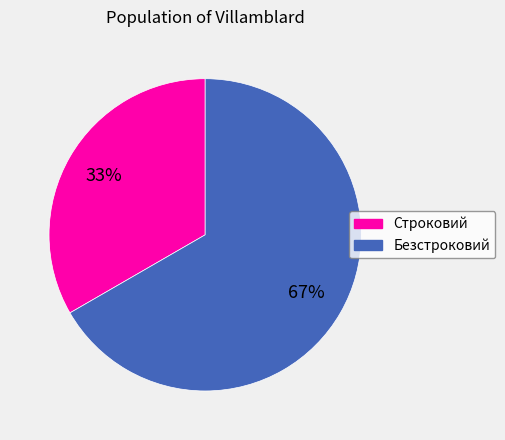

To the nearest percent, what is the average slice percentage?

50%